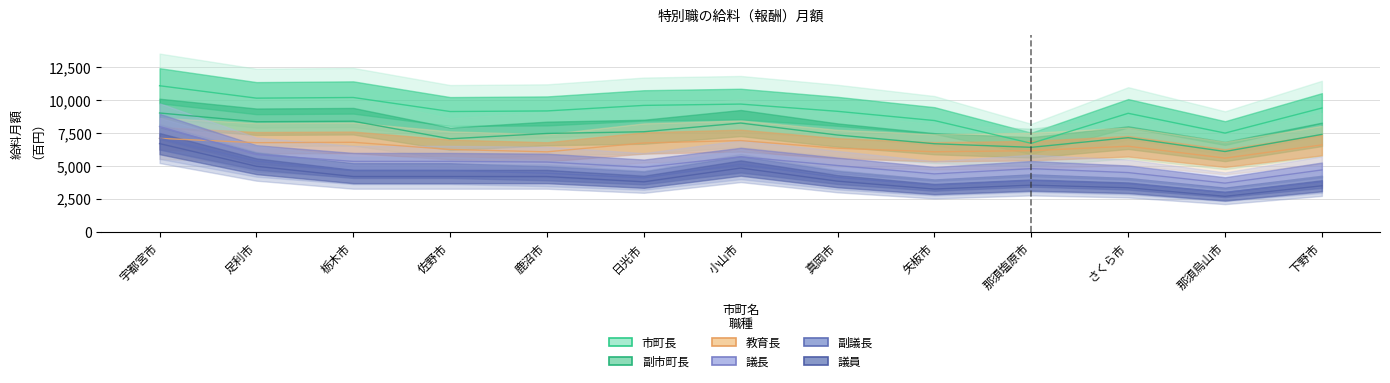

What value does the 副議長 series have at 栃木市?

4650